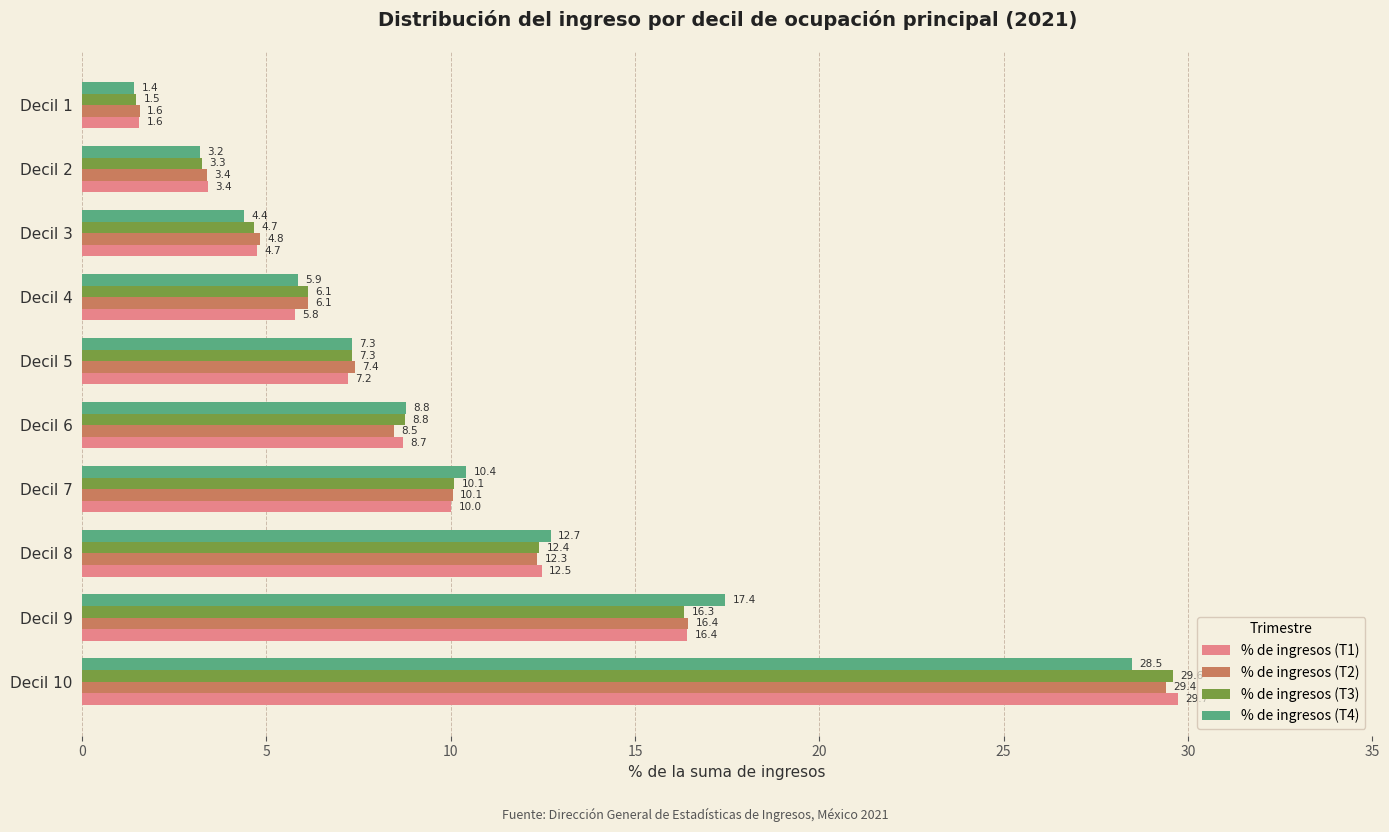

True or false: % de ingresos (T4) has a value of 22.5 at Decil 8.

False